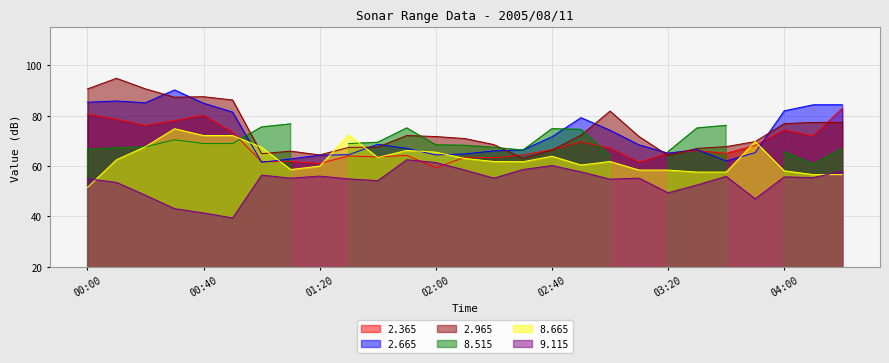

The   8.665 series shows 28.6 at 03:00. True or false?

False